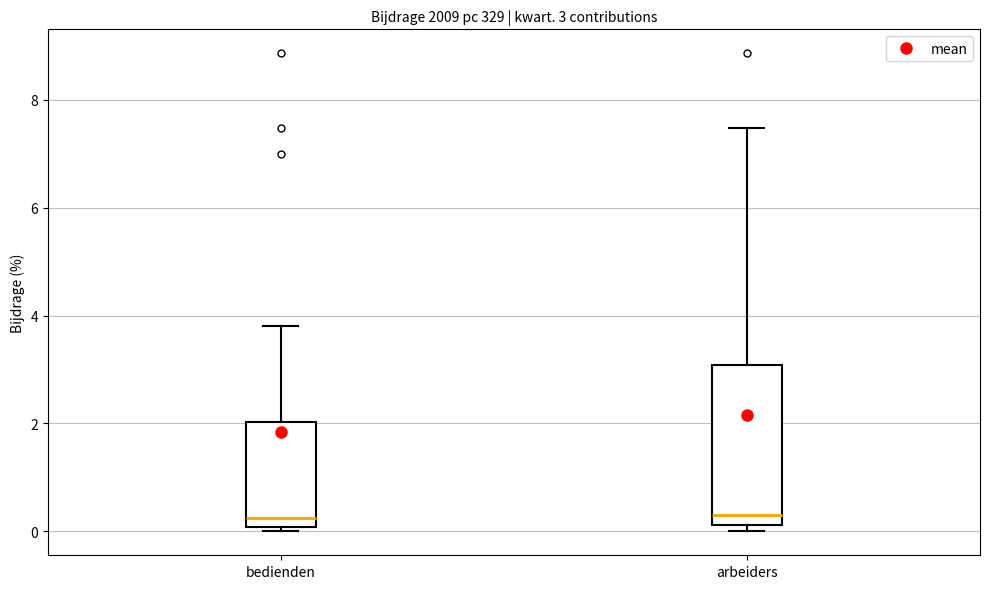

Which box is the tallest, from its lower edge to its upper edge?

arbeiders